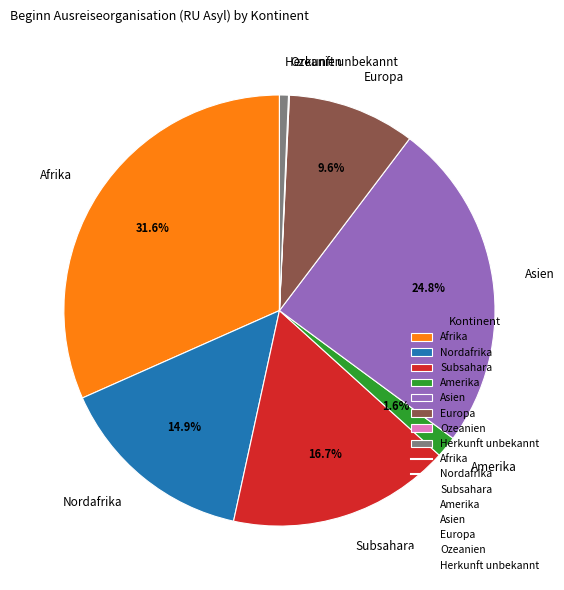

True or false: Nordafrika accounts for 5% of the total.

False